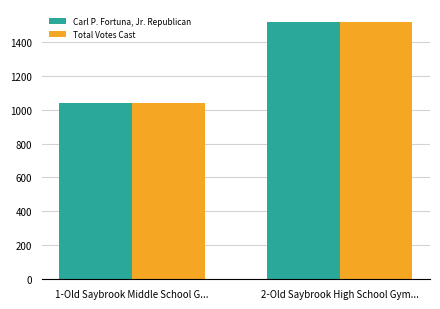

Reading left to right, what are all the values shown in this chart?

Carl P. Fortuna, Jr. Republican: 1038	1517
Total Votes Cast: 1038	1517